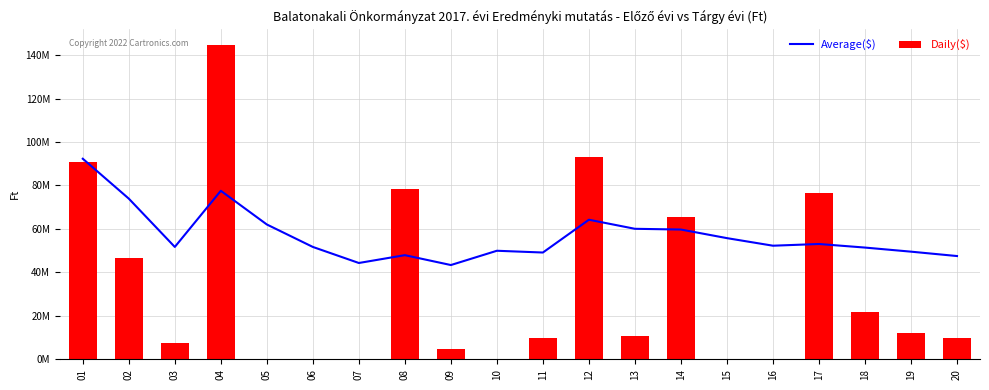

What is the spread (max minus min) of values at 06?

51706858.3